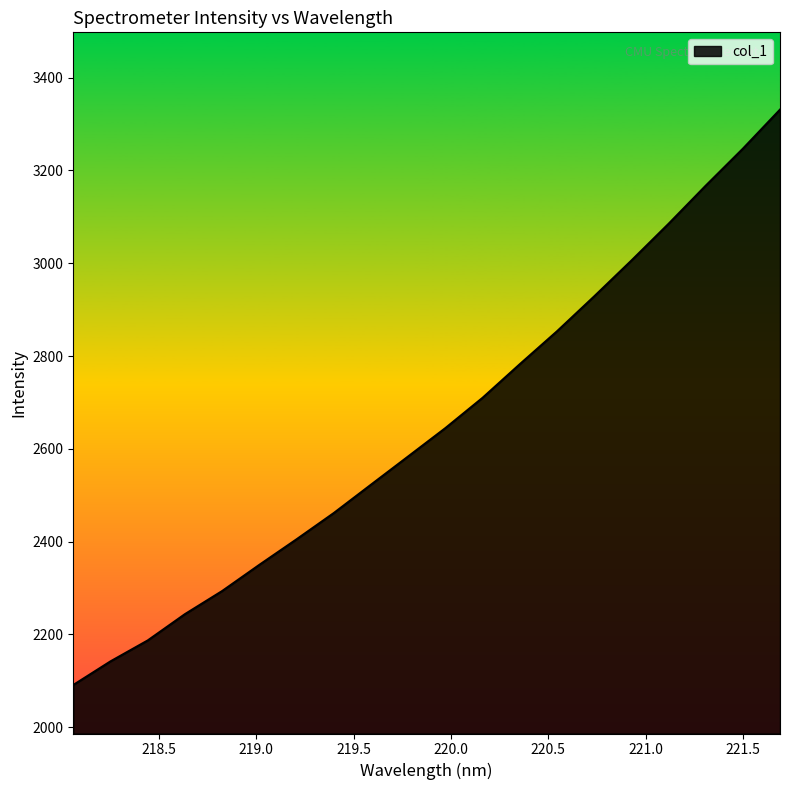

What is the smallest value displayed?

2091.0